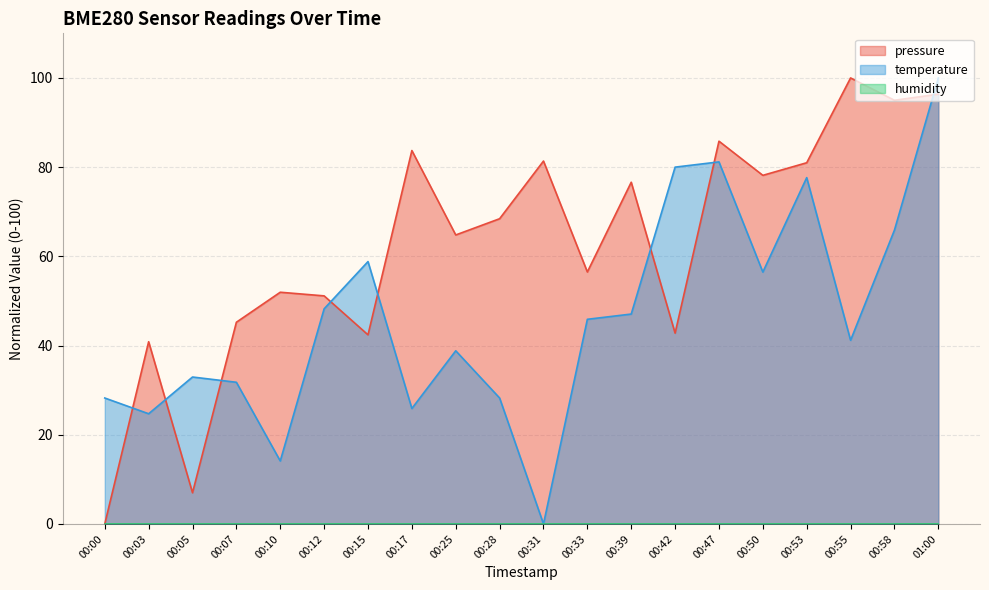

Which series changed the most between 00:10 and 00:53?

temperature